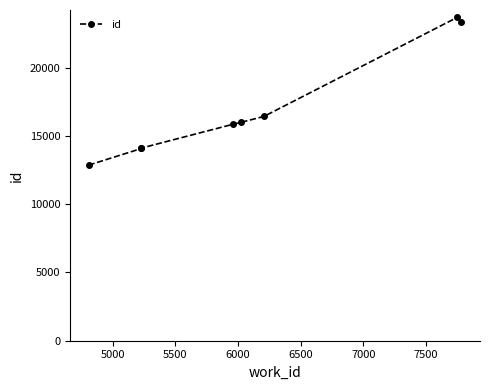

What is the sum of the values at 6000 and 7000?

32290